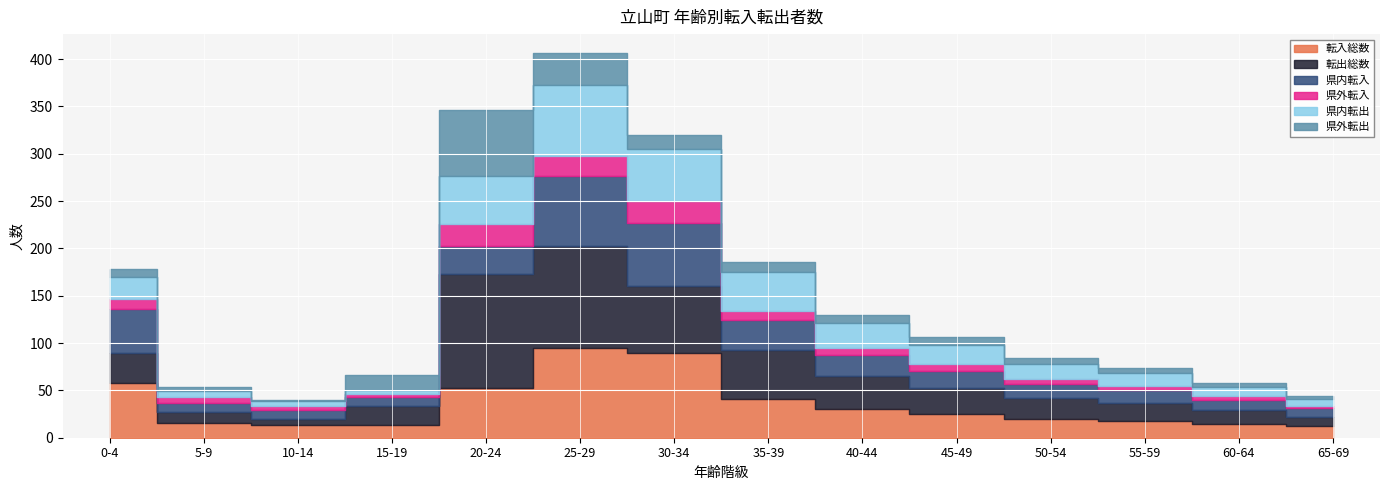

What is the total value across all series at 35-39?

186